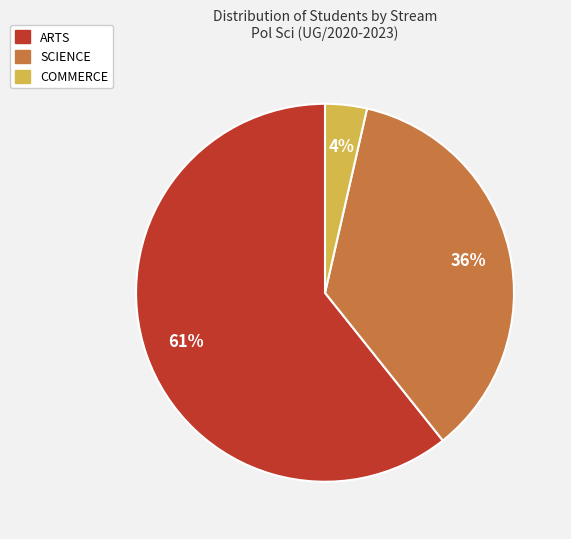

To the nearest percent, what is the average slice percentage?

33%